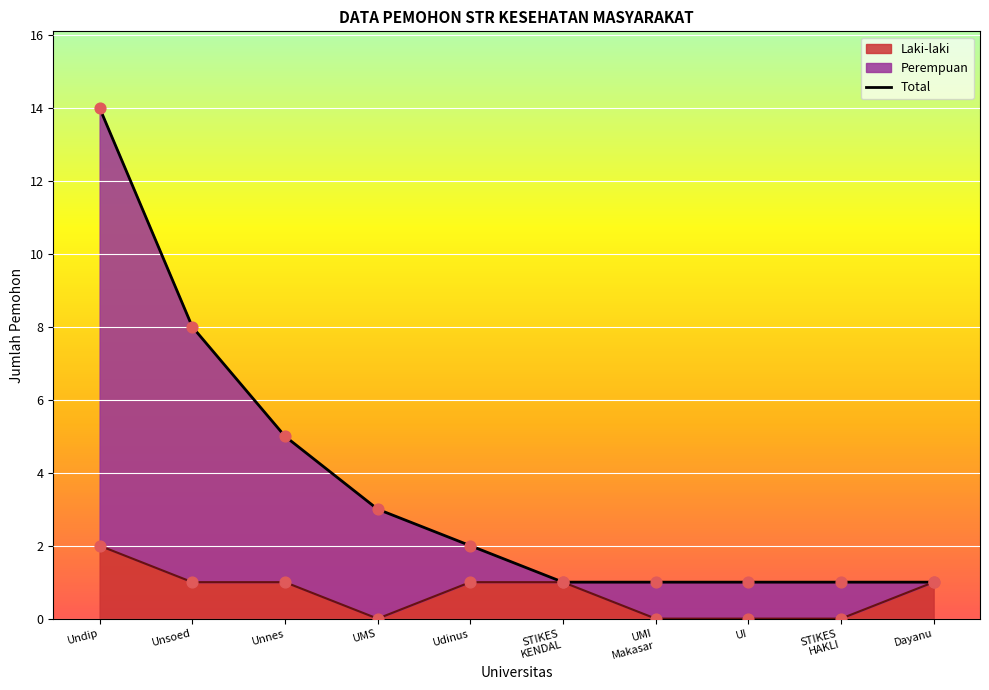

The Laki-laki series shows 2 at Undip. True or false?

True